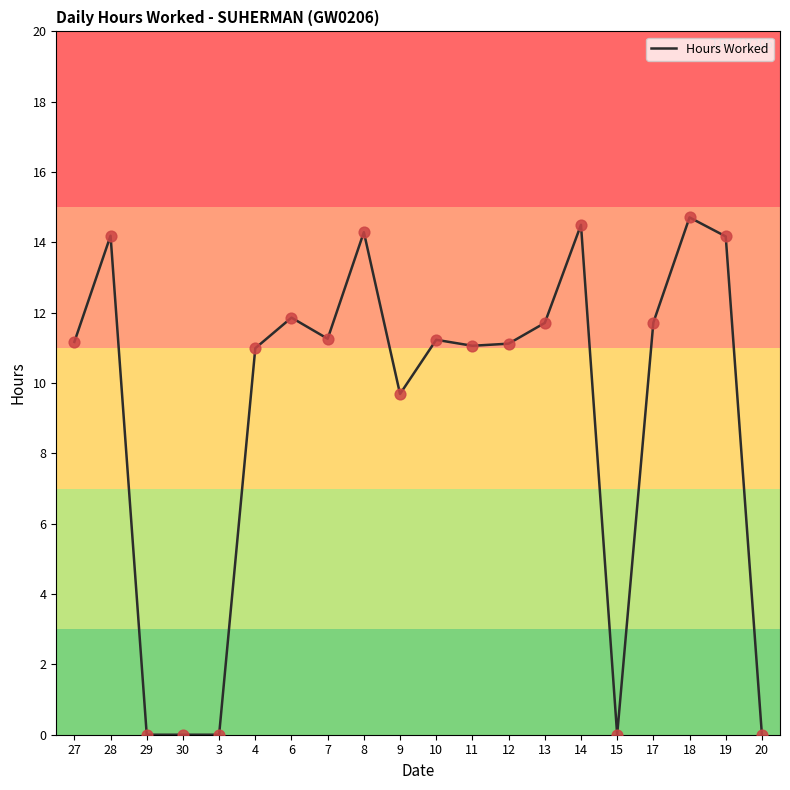

What is the change in value from 6 to 14?

+2.6